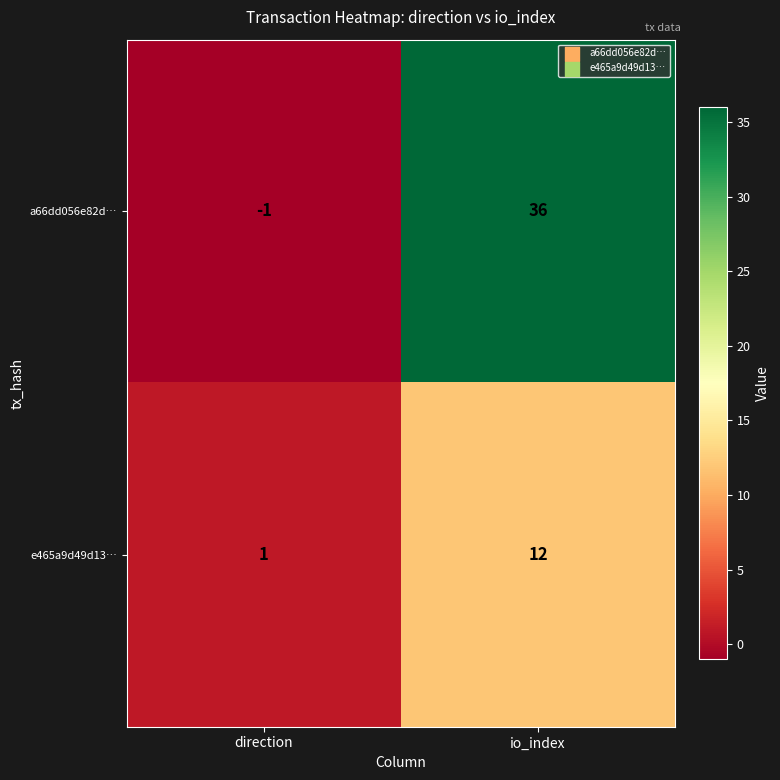

The value of a66dd056e82d… at direction is -2. True or false?

False